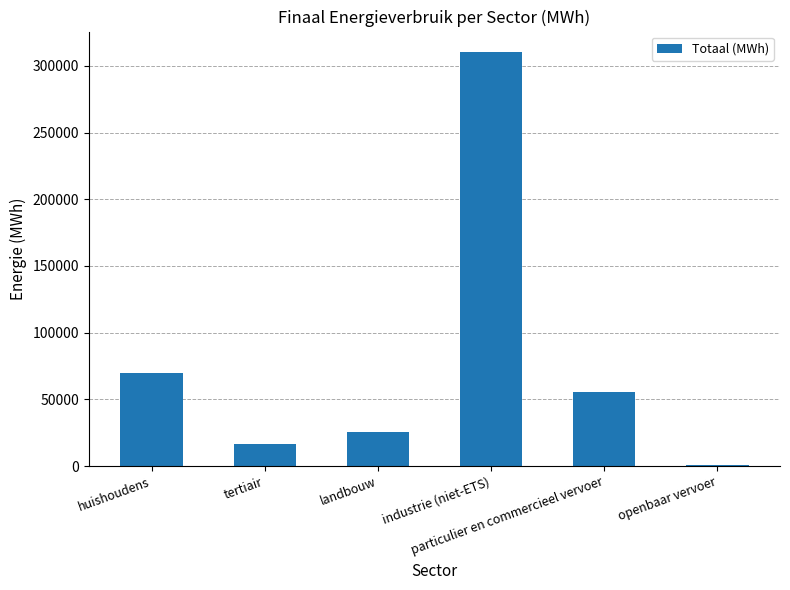

What is the average value?

79824.8